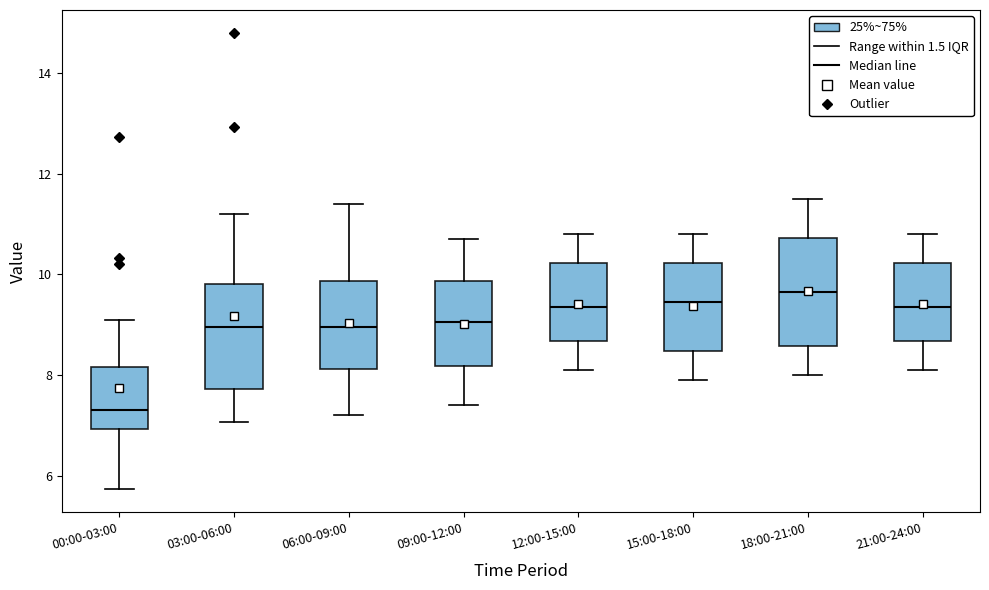

Where is the upper edge of the box for 00:00-03:00 on the y-axis? The values are not printed on the chart, so give them approximately, as read against the axis.

8.2